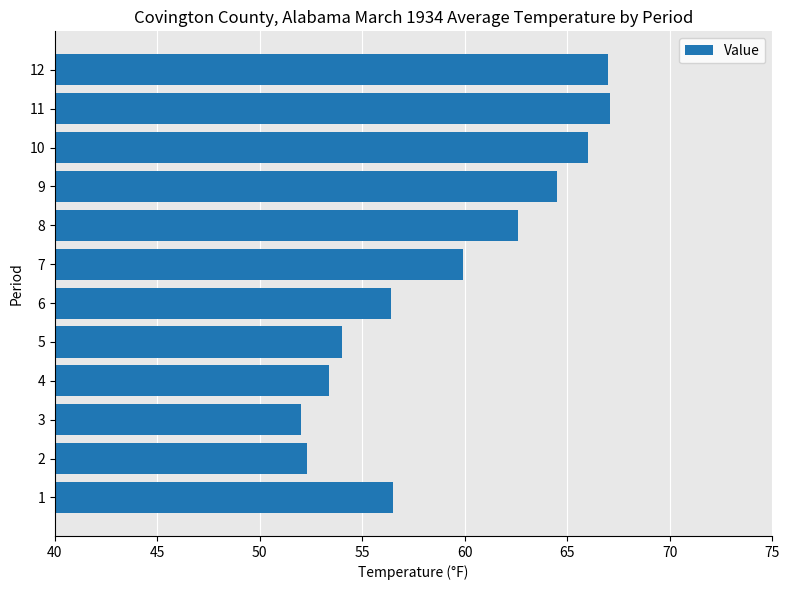

The value at 10 is 66.0. True or false?

True